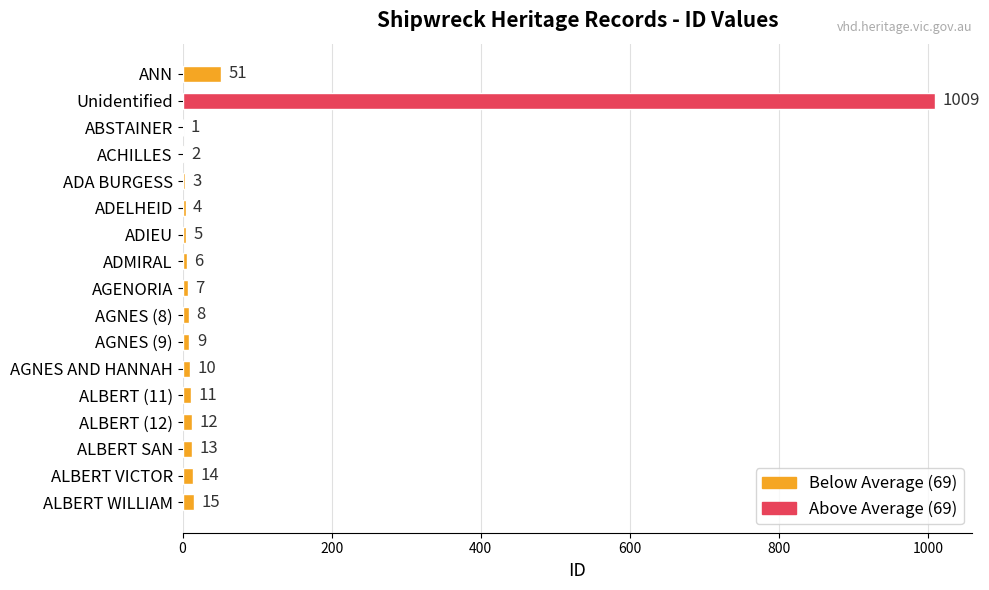

Are the bars horizontal?

Yes